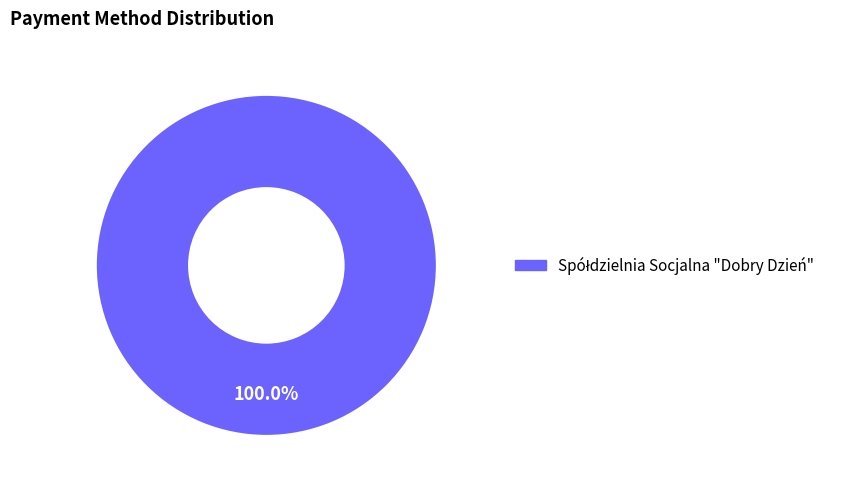

Is there a majority slice in this chart?

Yes